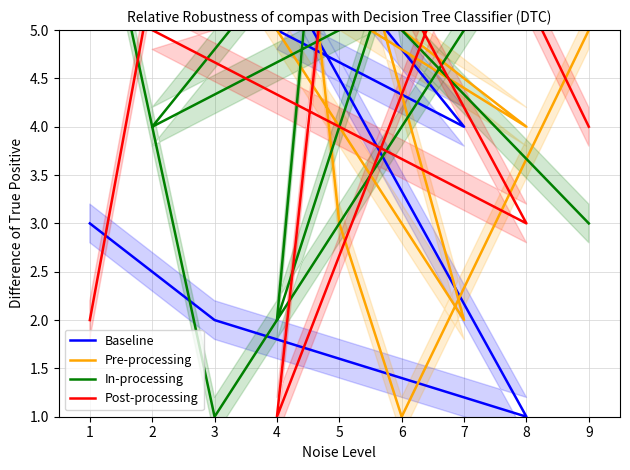

True or false: Baseline has more than 1 interior local peaks.

True